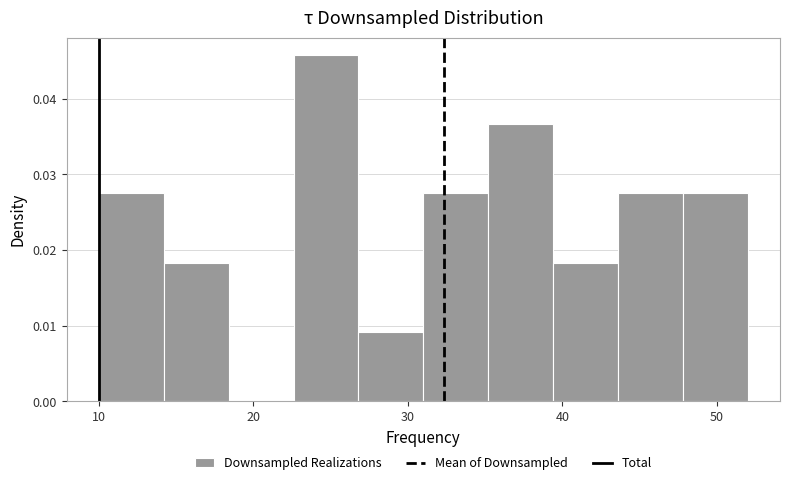

Reading left to right, transcribe this chart: for each bar, give the range it covers on the x-axis and its height. Neither the bar edges nor the heights are printed on the chart, so give them approximately, as read against the axes.

10.0 to 14.2: 0.027
14.2 to 18.4: 0.018
18.4 to 22.6: 0
22.6 to 26.8: 0.046
26.8 to 31.0: 0.009
31.0 to 35.2: 0.027
35.2 to 39.4: 0.037
39.4 to 43.6: 0.018
43.6 to 47.8: 0.027
47.8 to 52.0: 0.027